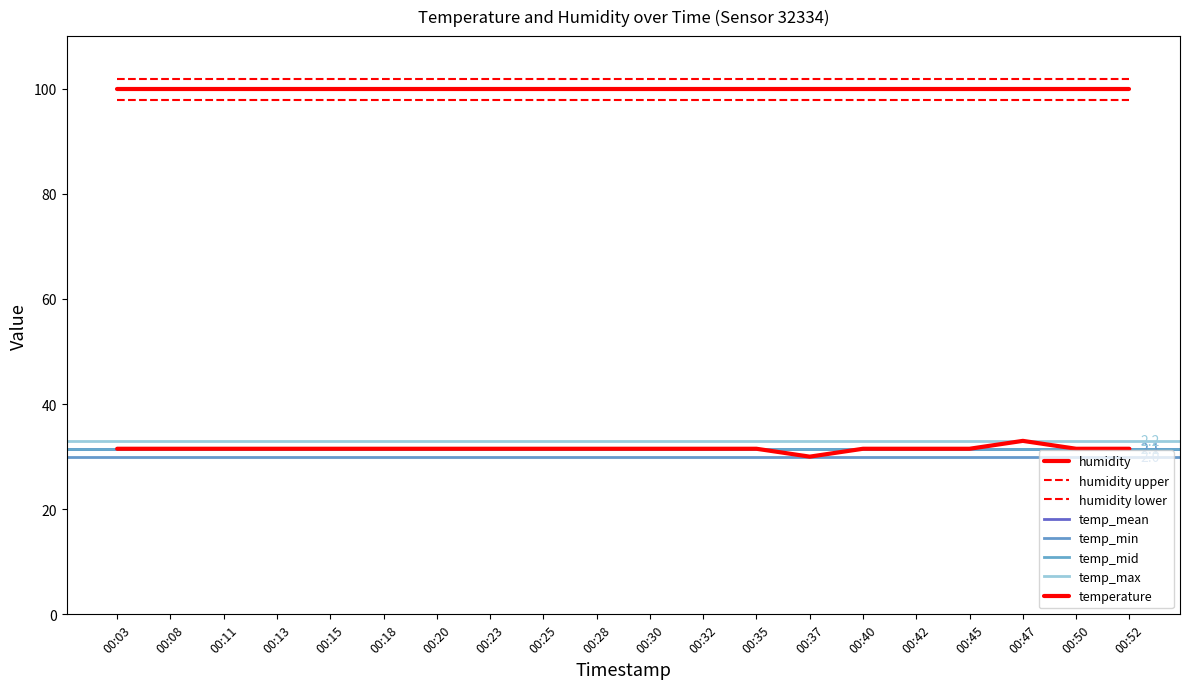

Is it true that the value at 00:08 is 43.8?

False